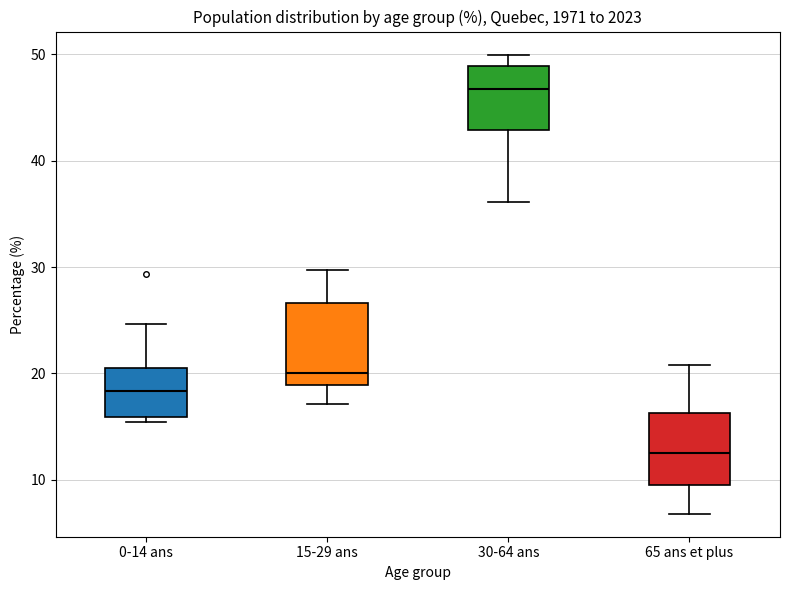

Which box has the highest median line?

30-64 ans